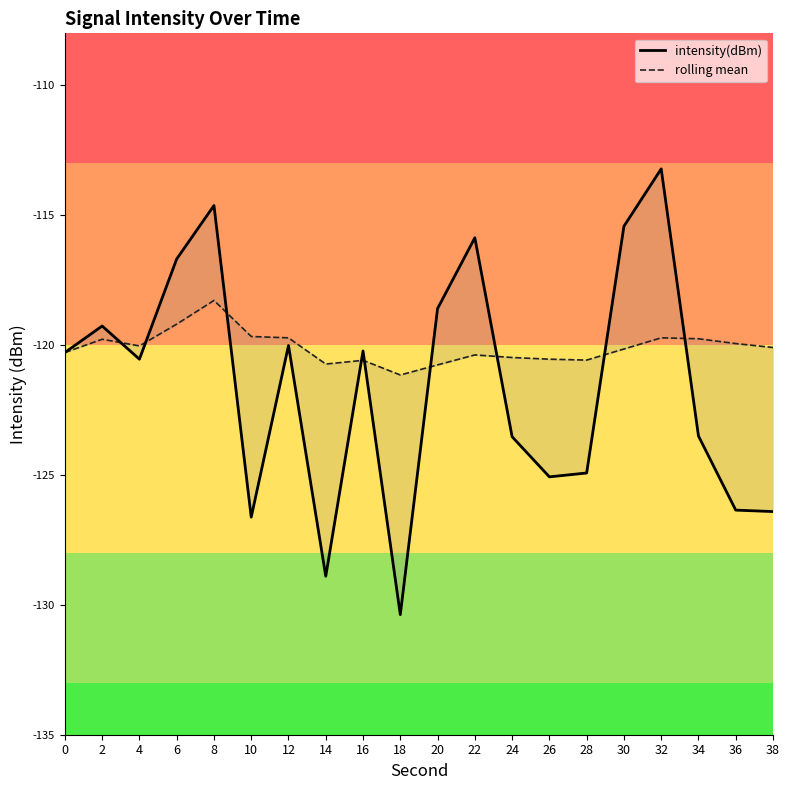

What is the sum of all rolling mean values?

-2401.8